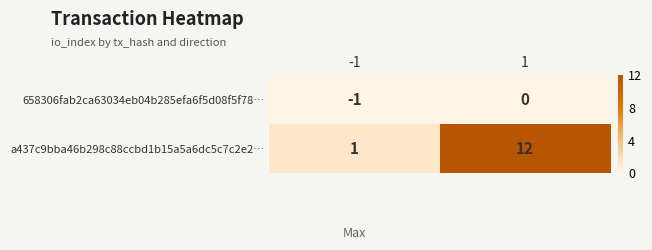

Reading left to right, list all the values displayed in this chart.

658306fab2ca63034eb04b285efa6f5d08f5f78…: -1	0
a437c9bba46b298c88ccbd1b15a5a6dc5c7c2e2…: 1	12